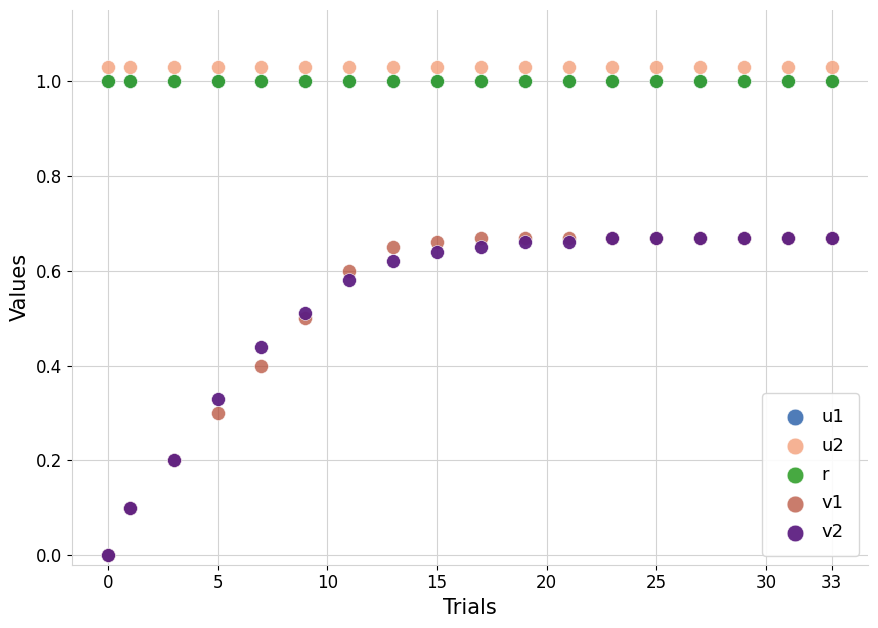

Which series reaches the maximum Y coordinate?

u2